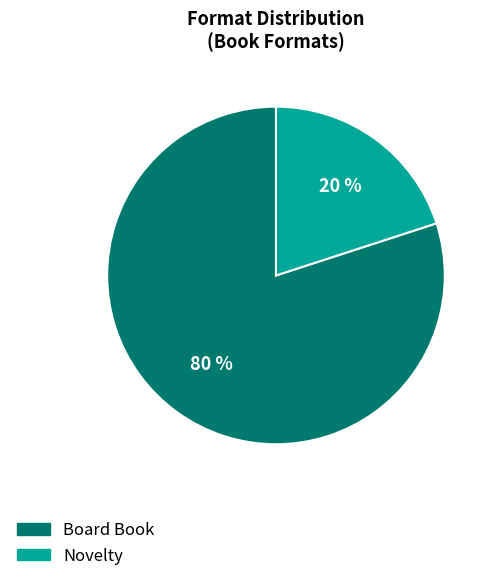

To the nearest percent, what is the difference between the largest and smallest slice percentages?

60%